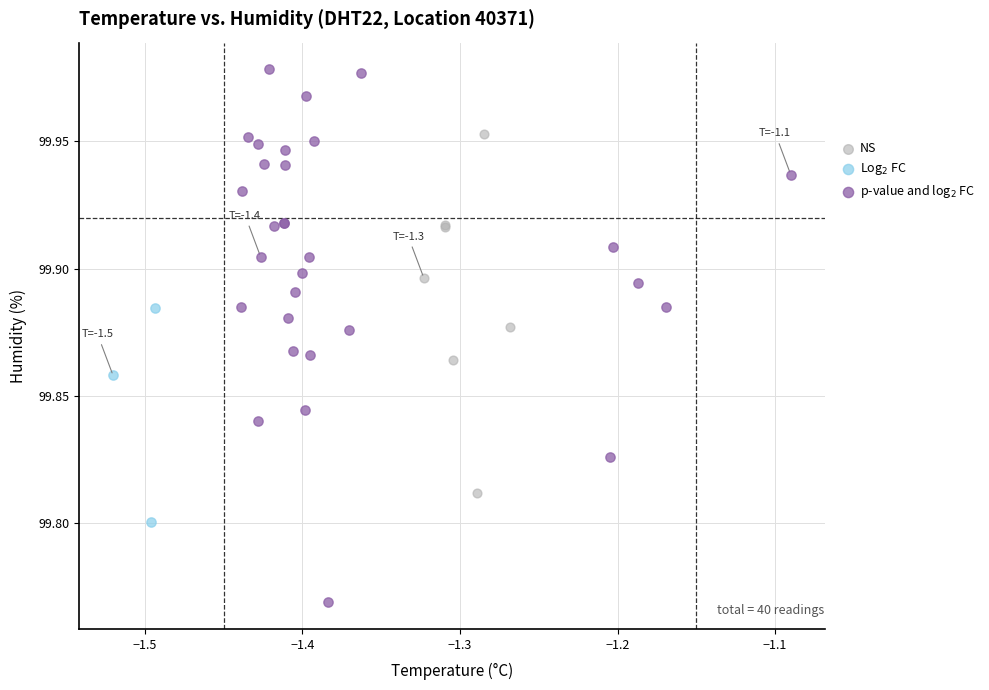

Which series has the largest Y range (max minus min)?

p-value and log$_2$ FC